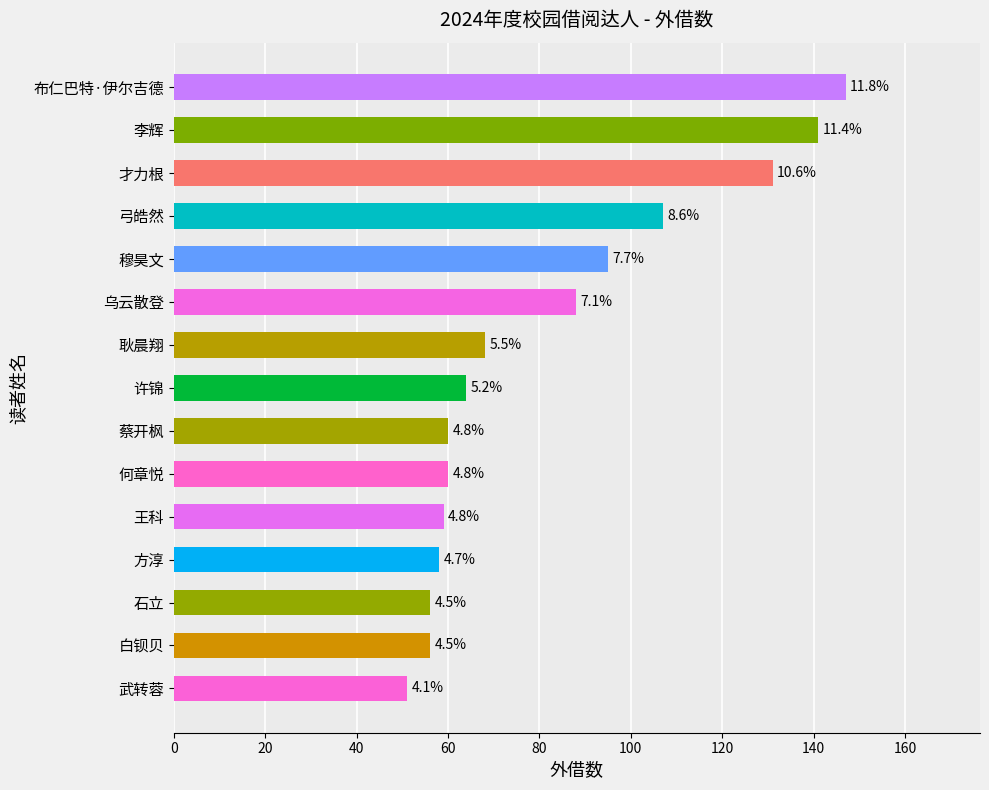

Does the chart contain any negative values?

No